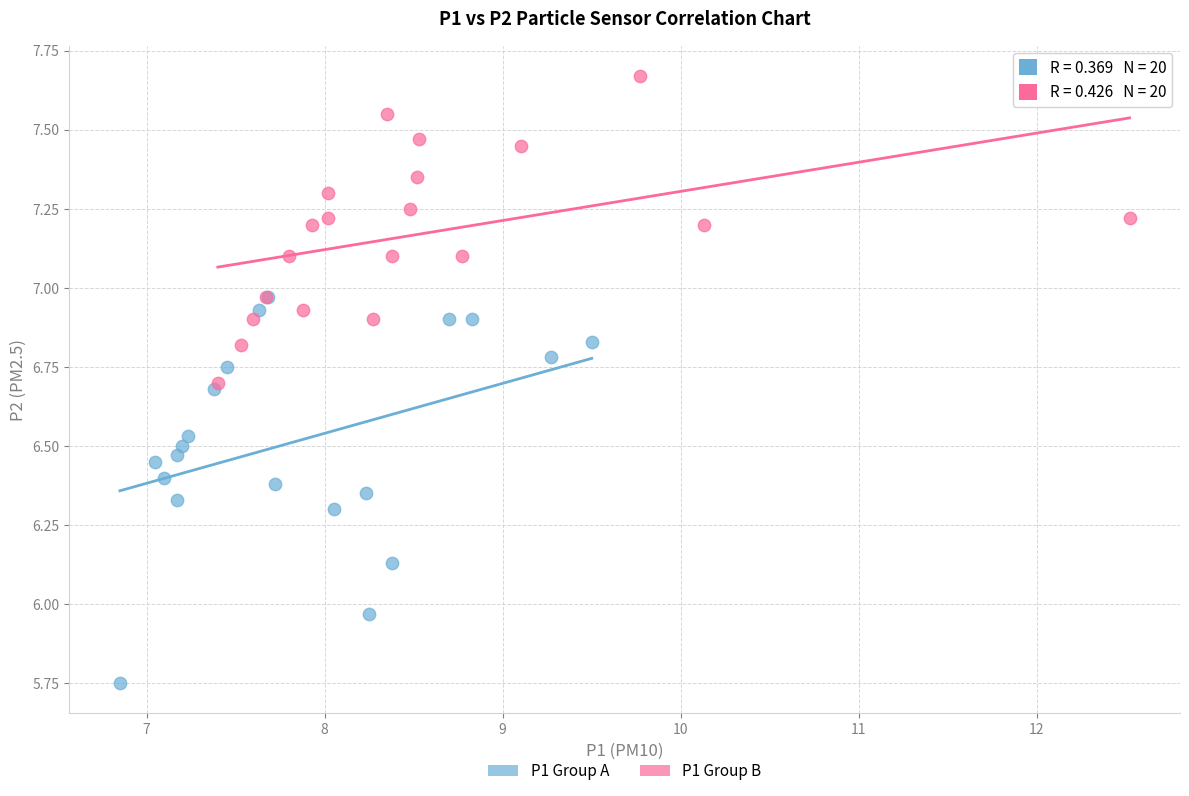

Which series has the widest spread of Y values?

P1 Group A